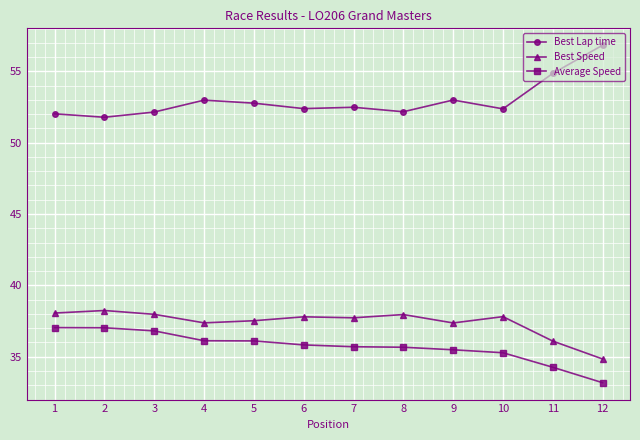

Does the chart have visible grid lines?

Yes